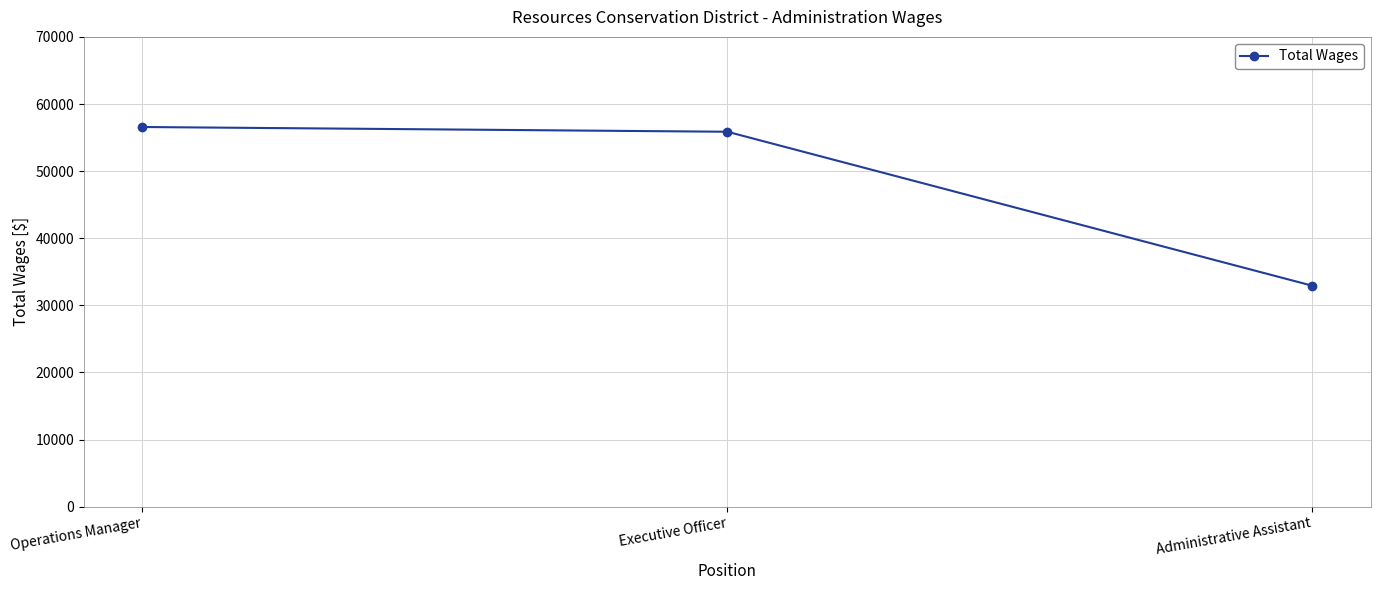

Reading left to right, transcribe all the data shown in this chart.

56574	55867	32924